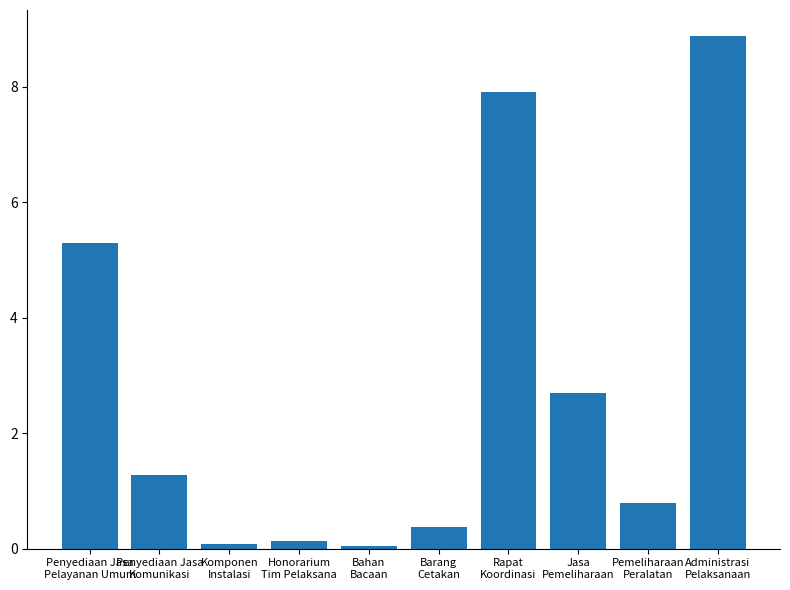

What is the maximum value shown in the chart?

8.9